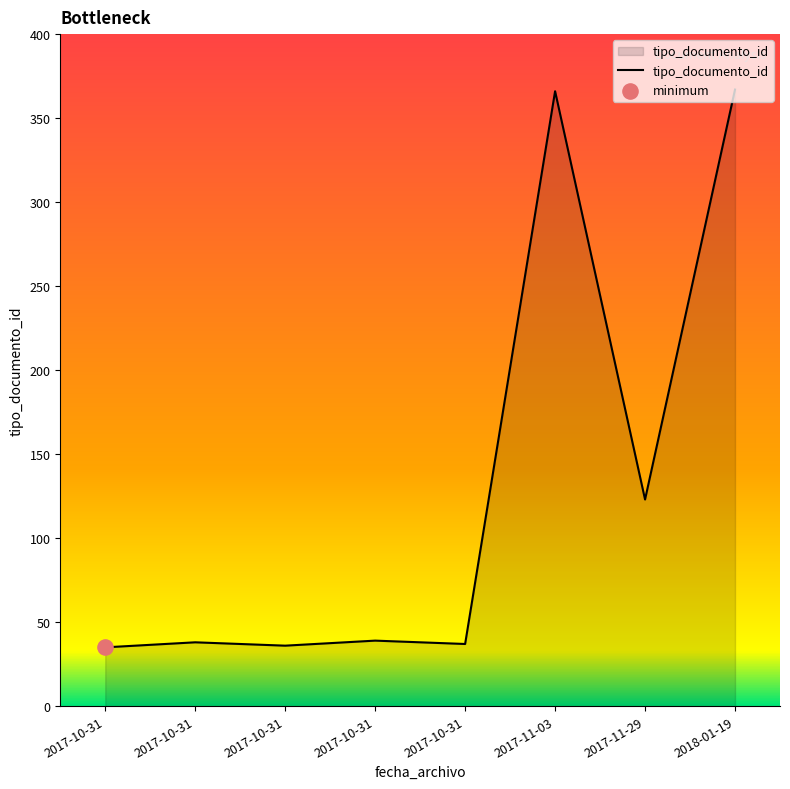

How many lines are shown in the chart?

1